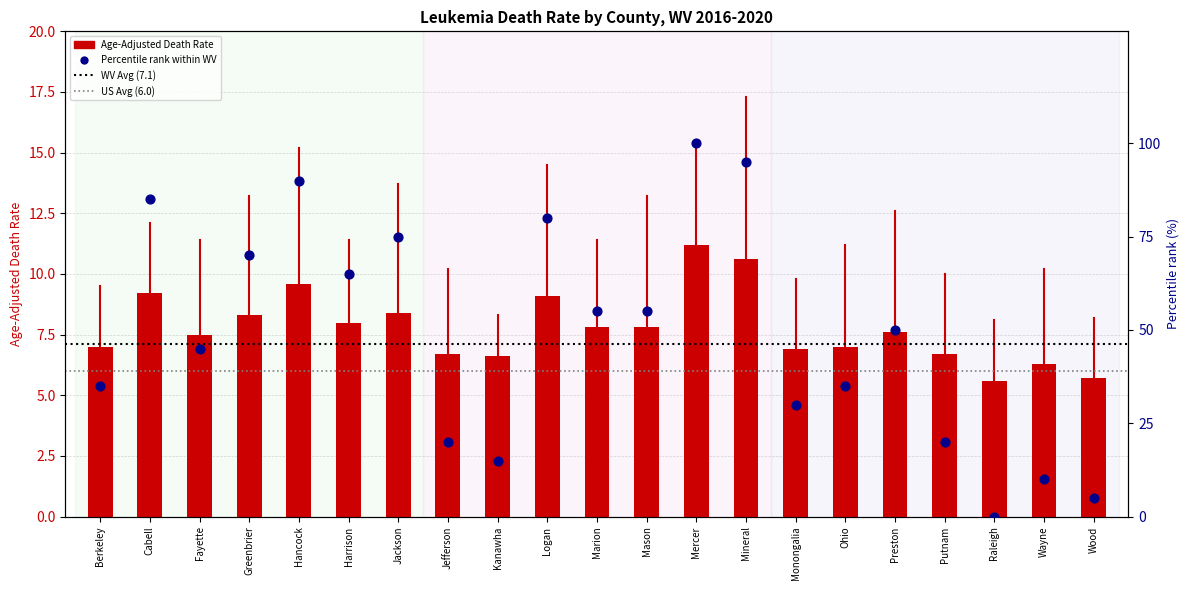

Which series has the widest spread of Y values?

Percentile rank within WV